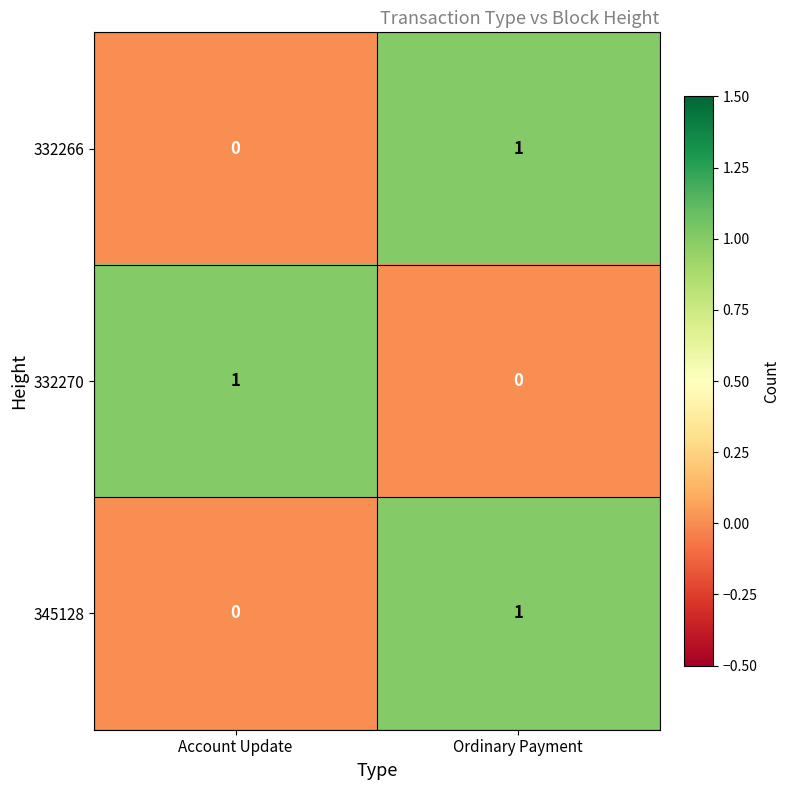

True or false: 332266 has a value of 1 at Ordinary Payment.

True